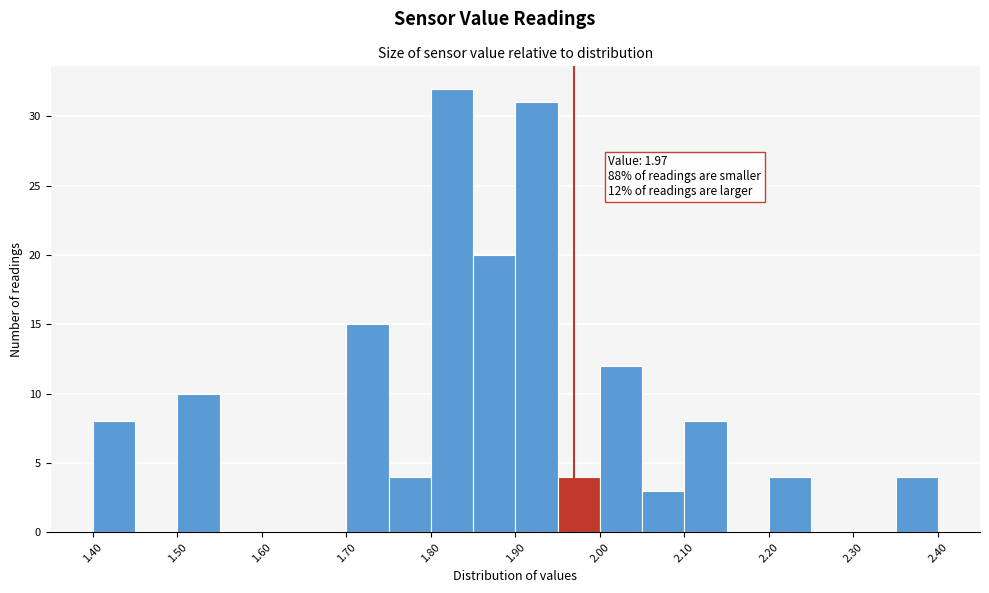

Which range on the x-axis has the tallest bar?

1.80 to 1.85